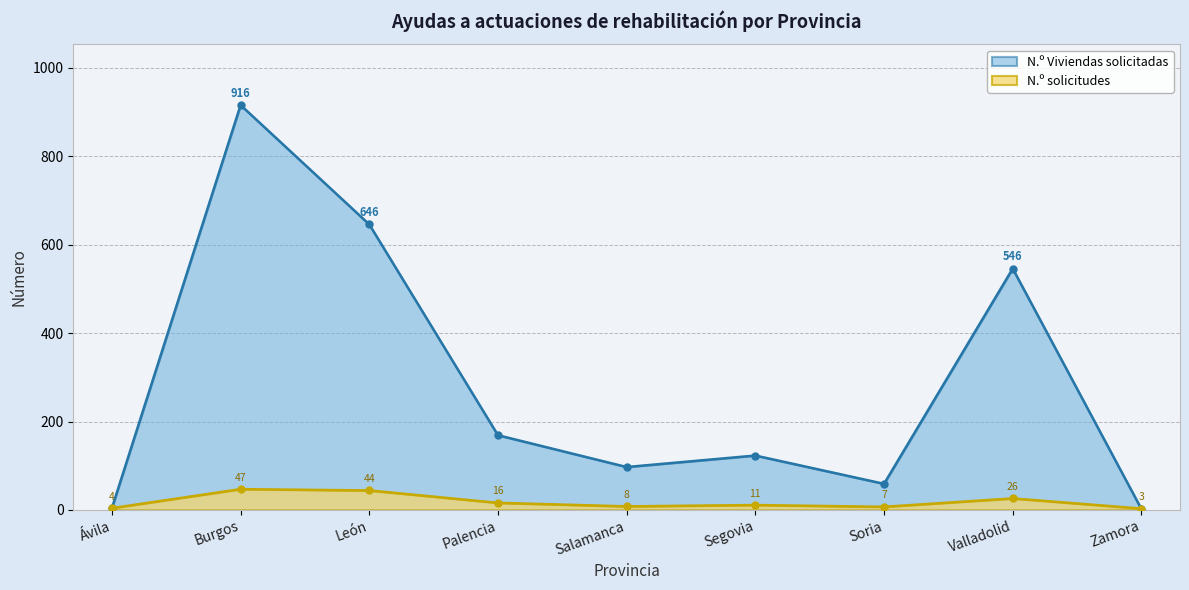

What is the label of the 8th point from the left?

Valladolid